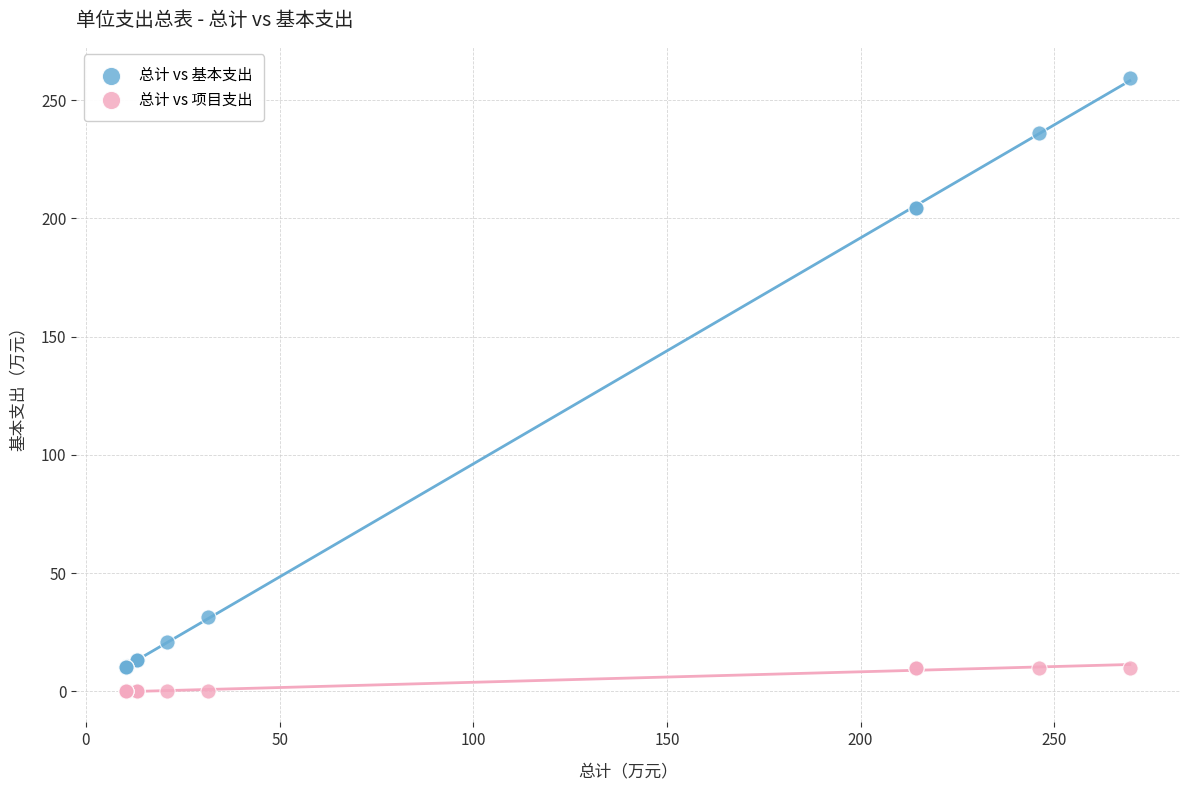

What is the X range (max minus min) for the scatter plot?

259.1